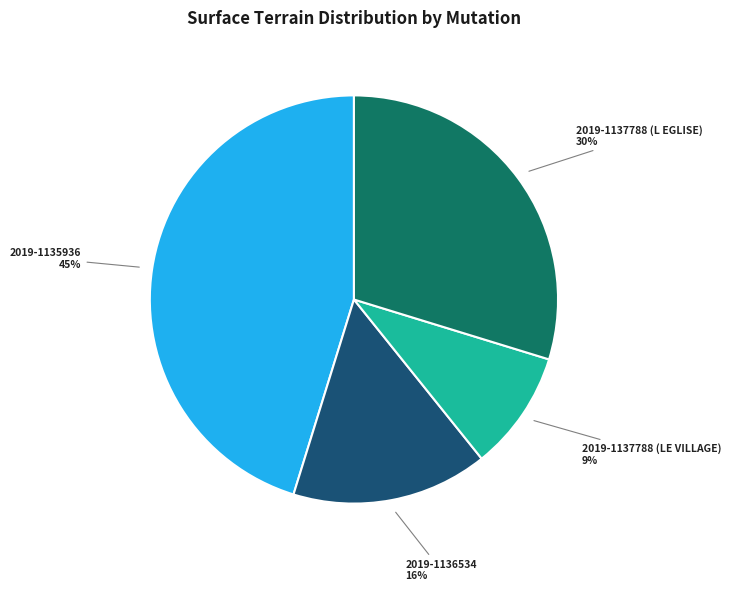

Is there any slice that represents more than half of the pie?

No